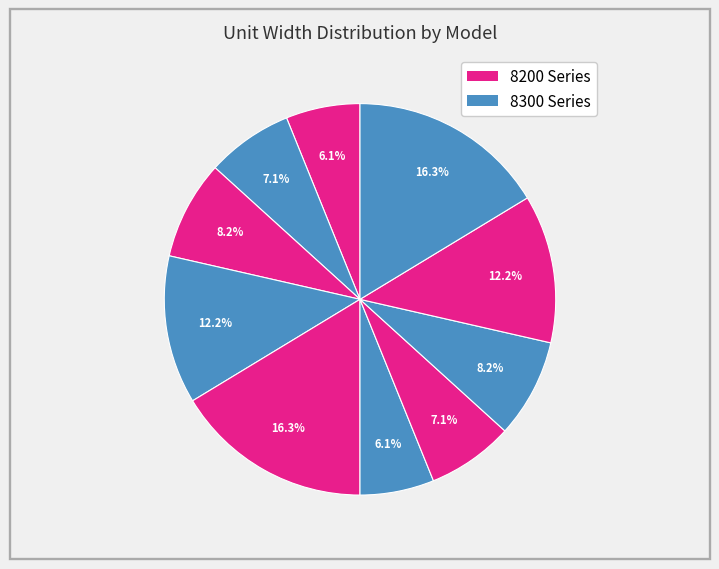

Count the number of slices in the pie.

10